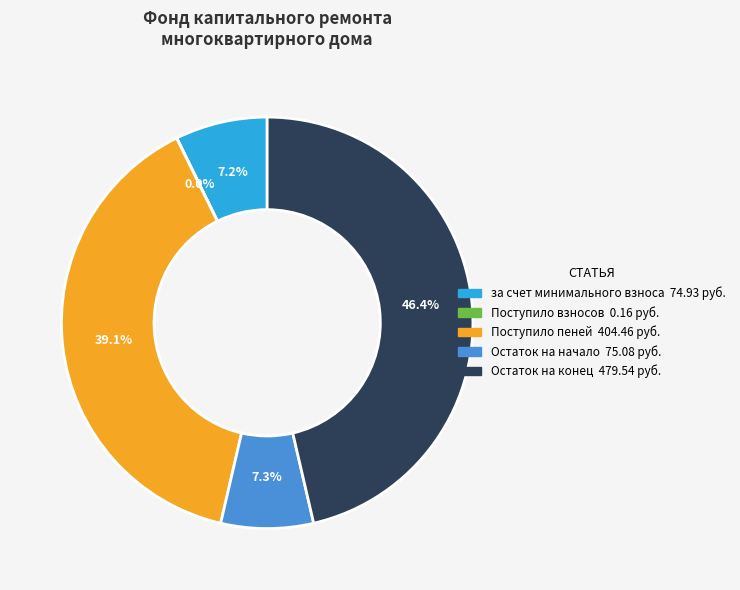

Is there a majority slice in this chart?

No